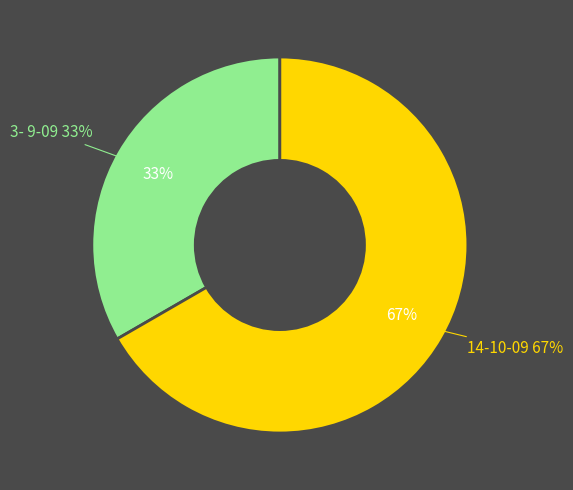

Is the sum of 3- 9-09 and 14-10-09 greater than half?

Yes